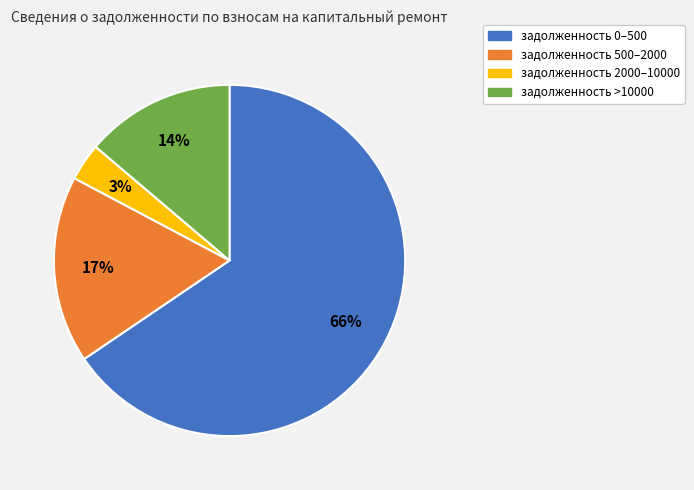

Does any single category account for the majority?

Yes